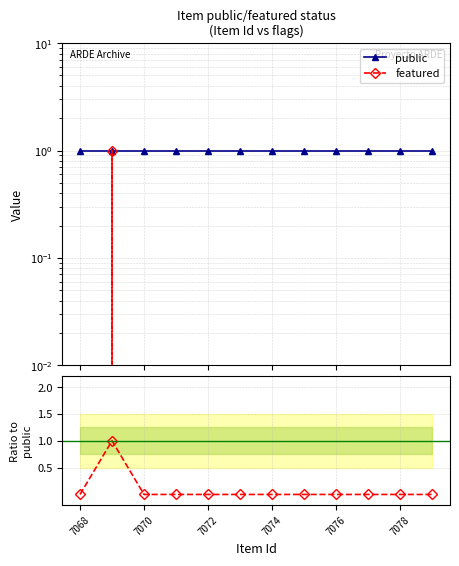

In featured/public, how many points are higher than both neighbors (excluding endpoints)?

1